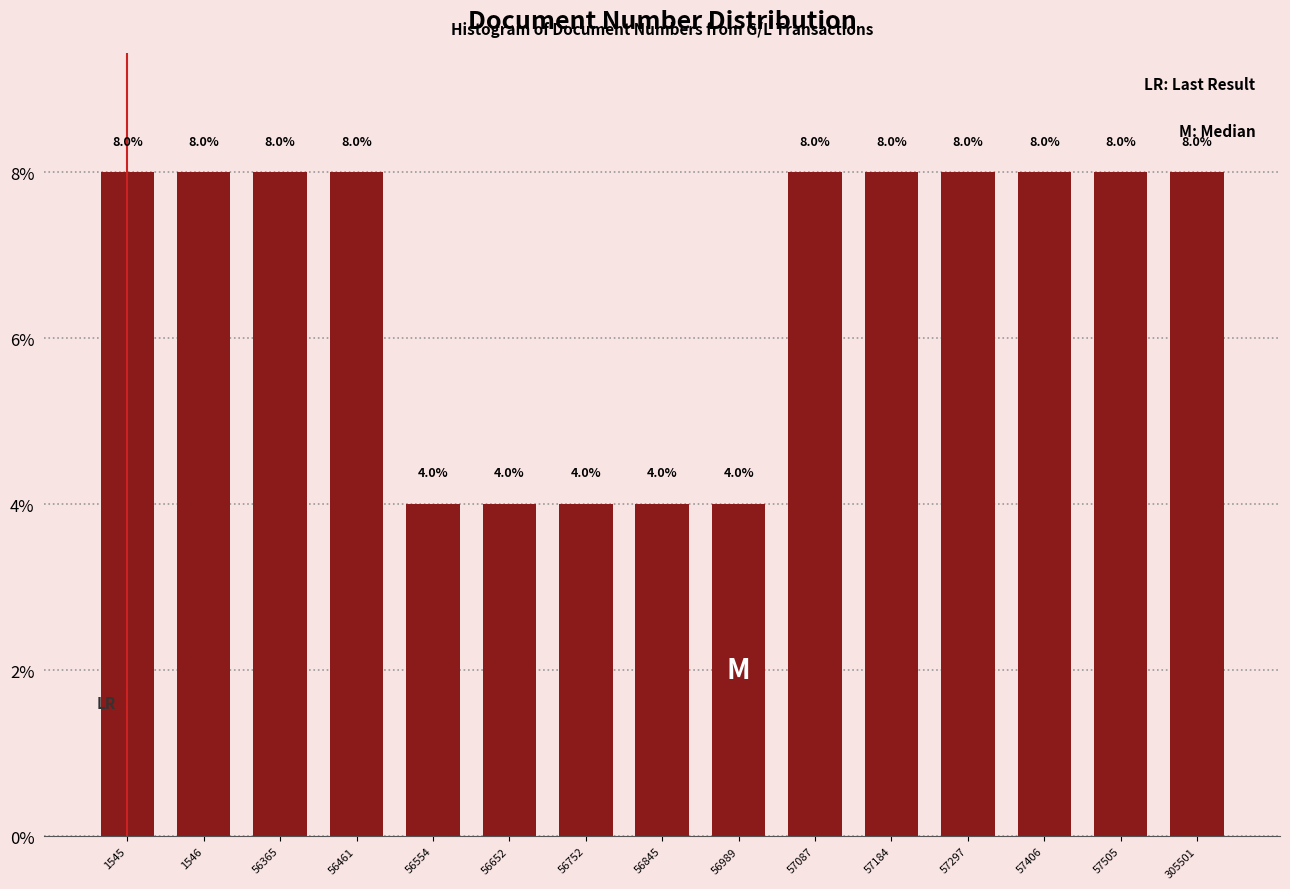

Reading left to right, extract all data points from this chart.

1545=8	1546=8	56365=8	56461=8	56554=4	56652=4	56752=4	56845=4	56989=4	57087=8	57184=8	57297=8	57406=8	57505=8	305501=8